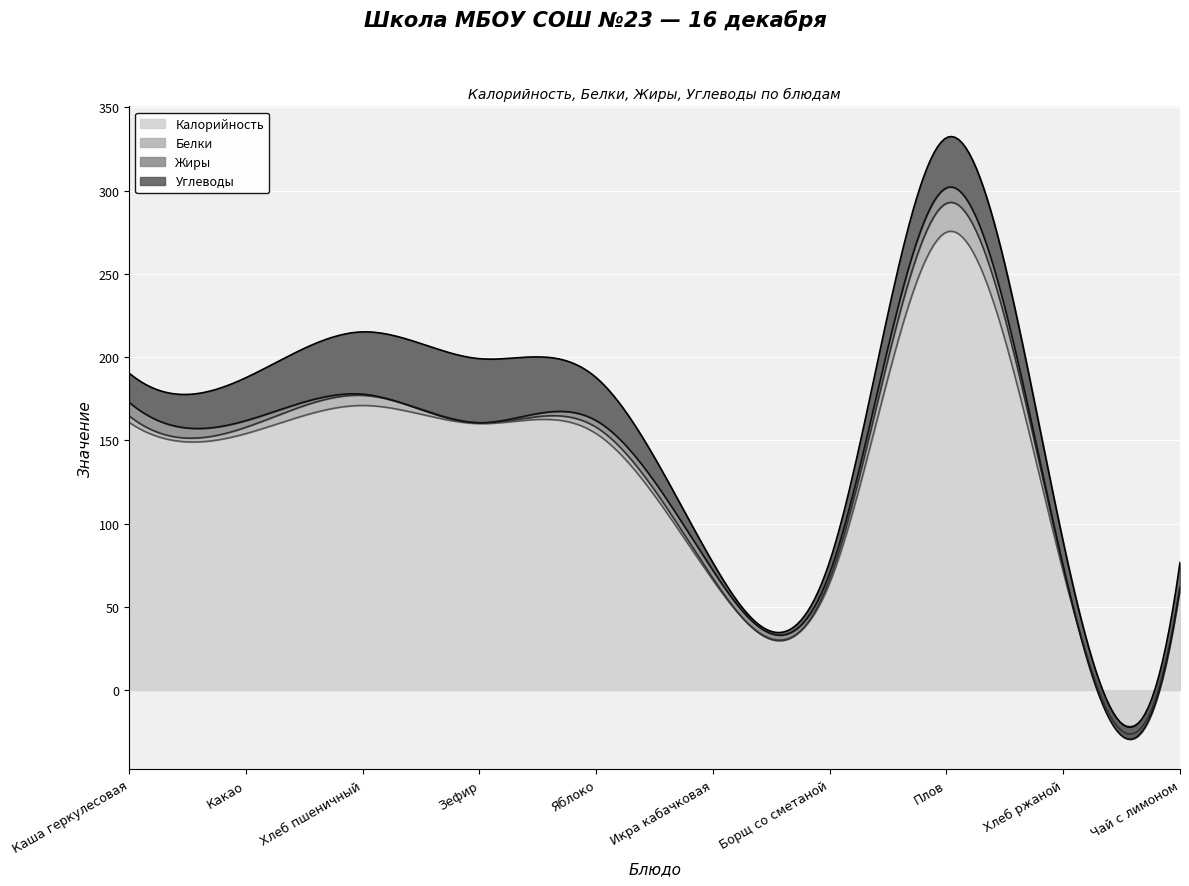

Is it true that Углеводы equals 38.5 at Зефир?

True